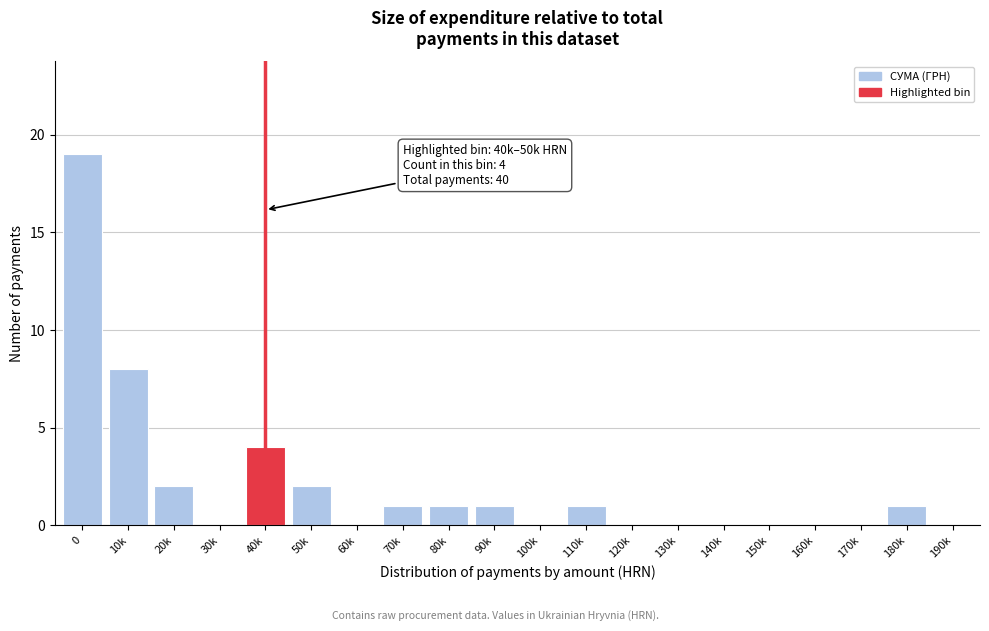

Reading left to right, list all the values displayed in this chart.

0=19	10k=8	20k=2	30k=0	40k=4	50k=2	60k=0	70k=1	80k=1	90k=1	100k=0	110k=1	120k=0	130k=0	140k=0	150k=0	160k=0	170k=0	180k=1	190k=0